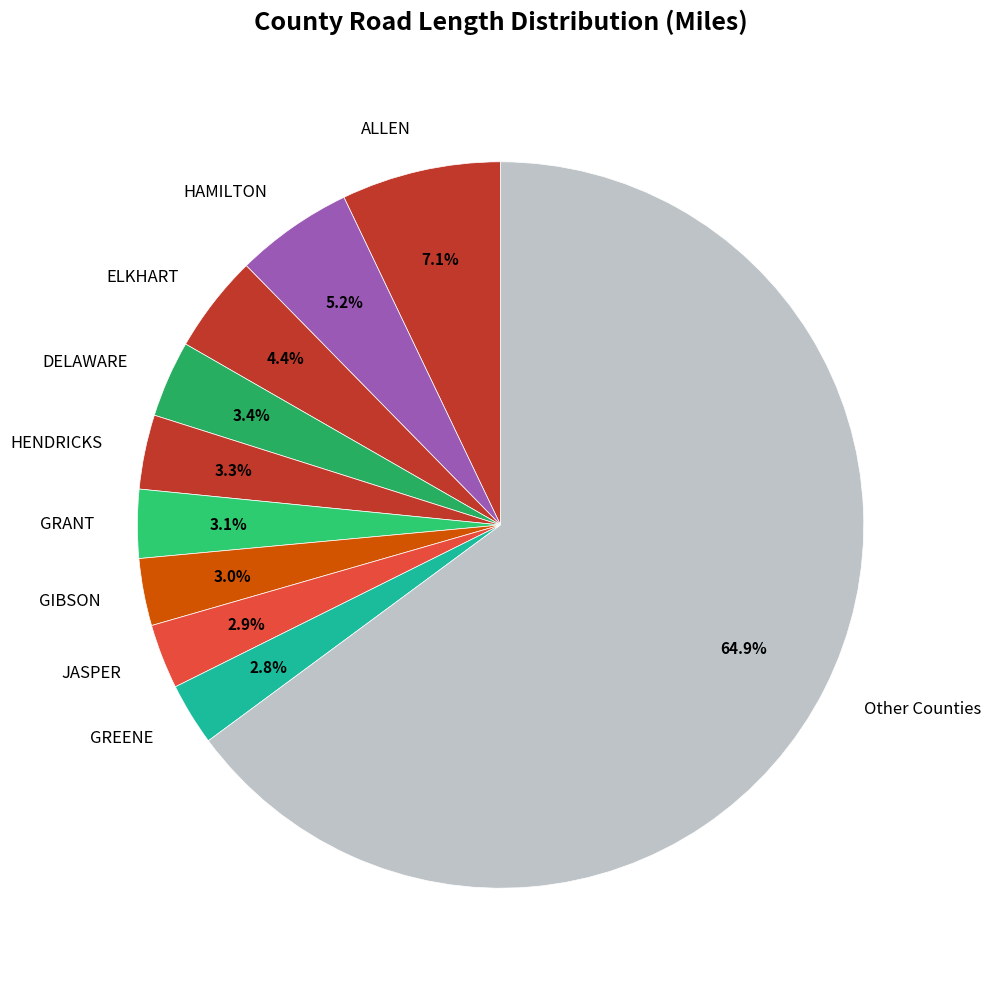

How many segments does this pie chart have?

10